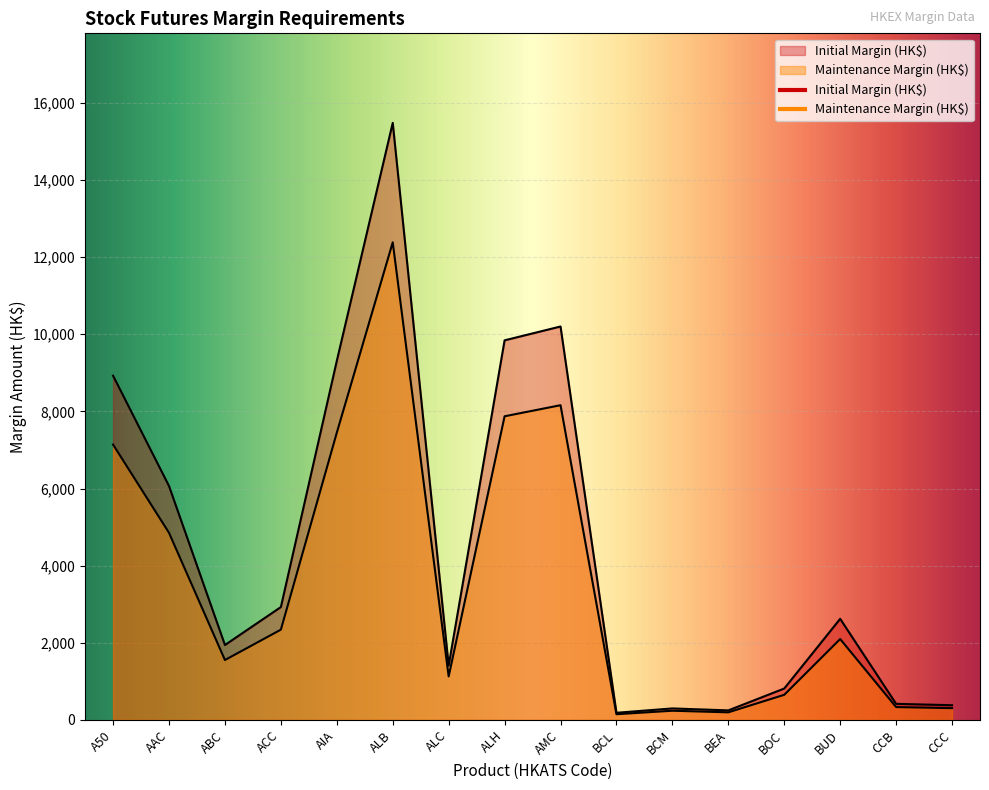

True or false: Initial Margin (HK$) and Maintenance Margin (HK$) cross at least once.

False